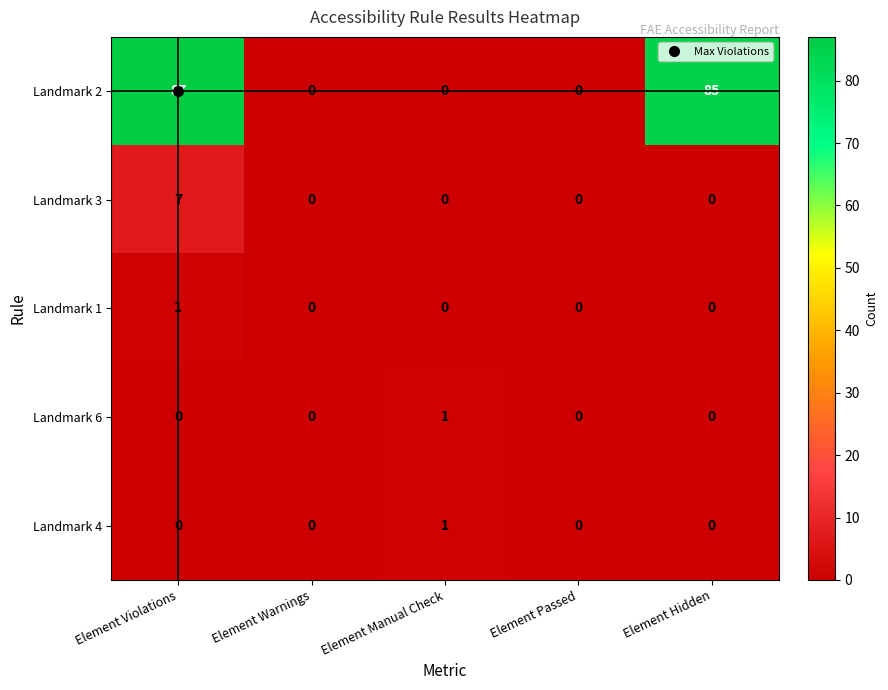

What is the difference between the Landmark 3 values at Element Violations and Element Hidden?

7